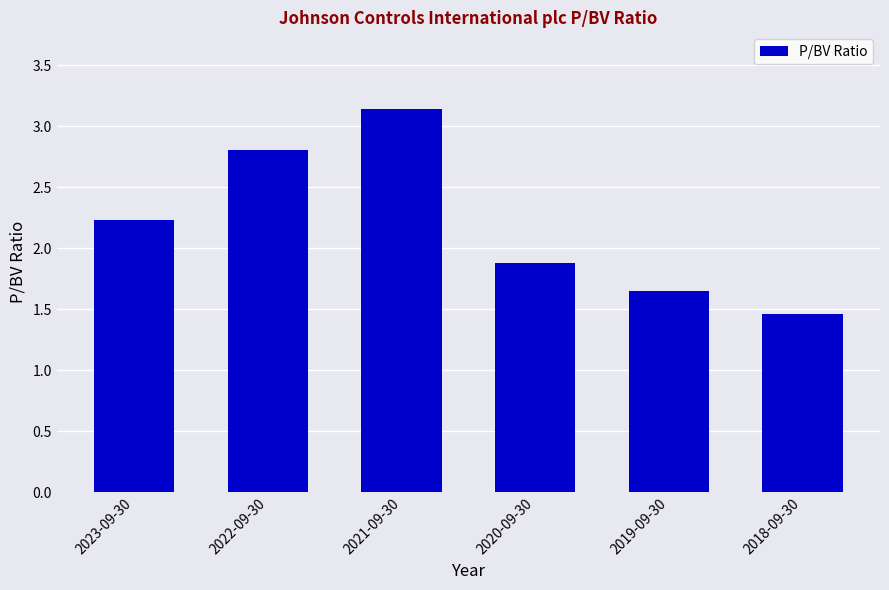

What is the difference between the maximum and minimum values?

1.7